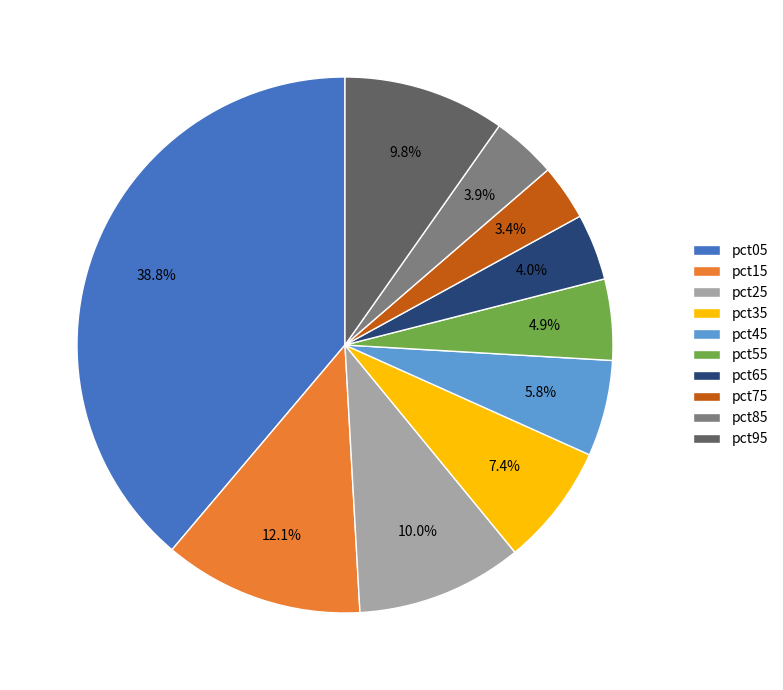

Between pct55 and pct65, which is larger?

pct55